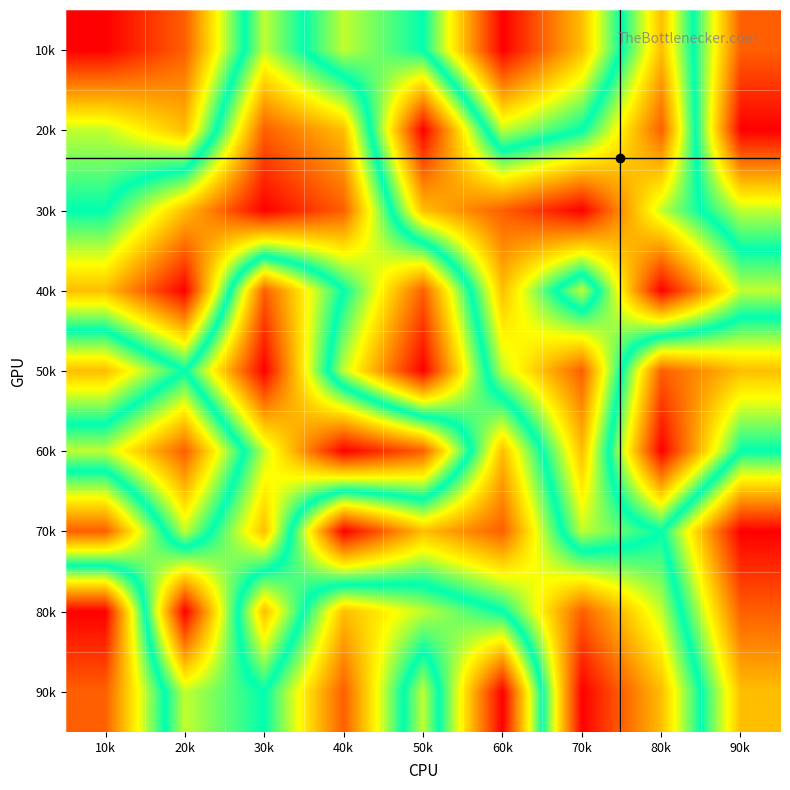

Reading left to right, list all the values displayed in this chart.

10k: 10k=9	20k=8	30k=4	40k=6	50k=5	60k=1	70k=3	80k=7	90k=2
20k: 10k=6	20k=7	30k=2	40k=3	50k=9	60k=4	70k=5	80k=8	90k=1
30k: 10k=5	20k=3	30k=1	40k=2	50k=7	60k=8	70k=9	80k=6	90k=4
40k: 10k=3	20k=1	30k=8	40k=5	50k=2	60k=7	70k=4	80k=9	90k=6
50k: 10k=7	20k=5	30k=9	40k=4	50k=1	60k=6	70k=8	80k=2	90k=3
60k: 10k=4	20k=2	30k=6	40k=9	50k=8	60k=3	70k=7	80k=1	90k=5
70k: 10k=8	20k=4	30k=7	40k=1	50k=3	60k=2	70k=6	80k=5	90k=9
80k: 10k=1	20k=9	30k=3	40k=7	50k=6	60k=5	70k=2	80k=4	90k=8
90k: 10k=2	20k=6	30k=5	40k=8	50k=4	60k=9	70k=1	80k=3	90k=7